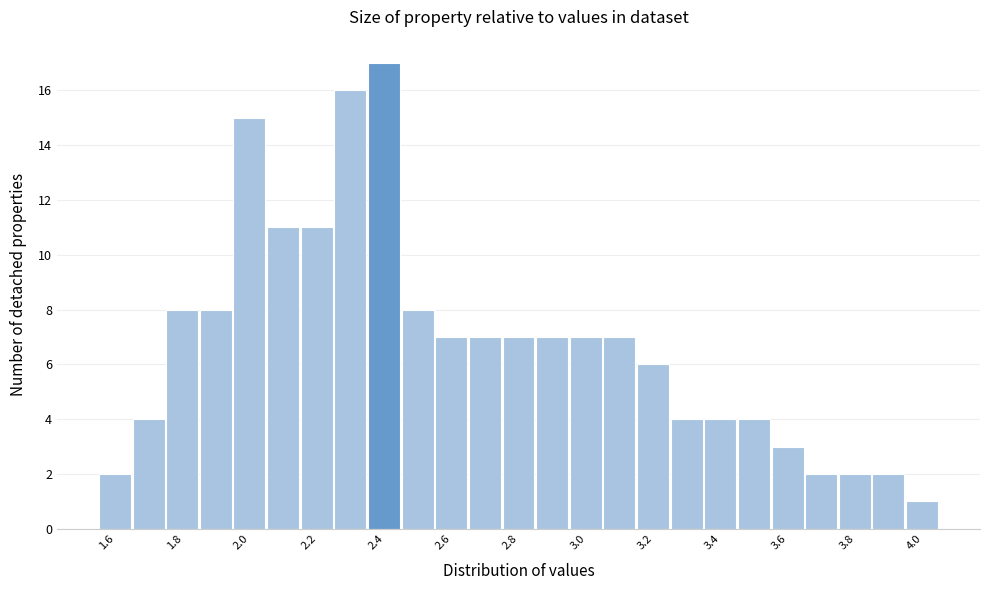

Reading left to right, transcribe this chart: for each bar, give the range it covers on the x-axis and its height. Neither the bar edges nor the heights are printed on the chart, so give them approximately, as read against the axes.

1.55 to 1.65: 2
1.65 to 1.75: 4
1.75 to 1.85: 8
1.85 to 1.95: 8
1.95 to 2.05: 15
2.05 to 2.15: 11
2.15 to 2.25: 11
2.25 to 2.35: 16
2.35 to 2.45: 17
2.45 to 2.55: 8
2.55 to 2.65: 7
2.65 to 2.75: 7
2.75 to 2.85: 7
2.85 to 2.95: 7
2.95 to 3.05: 7
3.05 to 3.15: 7
3.15 to 3.25: 6
3.25 to 3.35: 4
3.35 to 3.45: 4
3.45 to 3.55: 4
3.55 to 3.65: 3
3.65 to 3.75: 2
3.75 to 3.85: 2
3.85 to 3.95: 2
3.95 to 4.05: 1